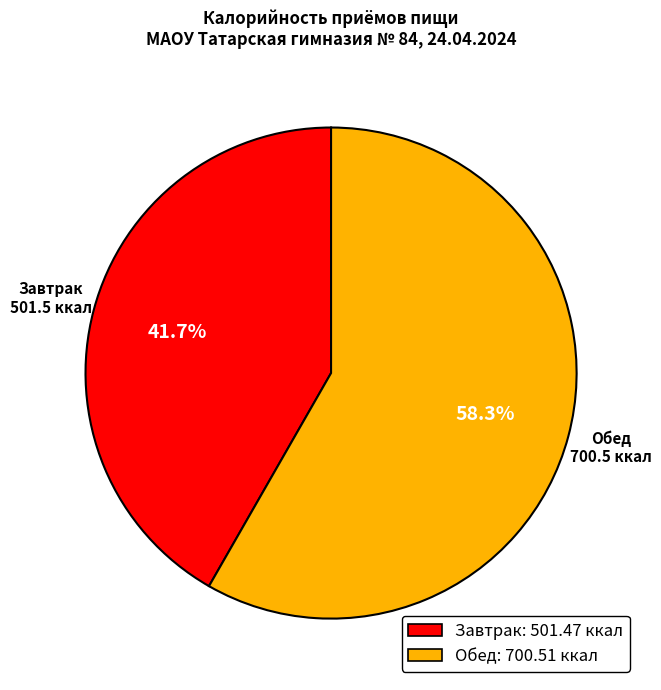

Combined, what portion of the pie is Обед and Завтрак?

100.0%